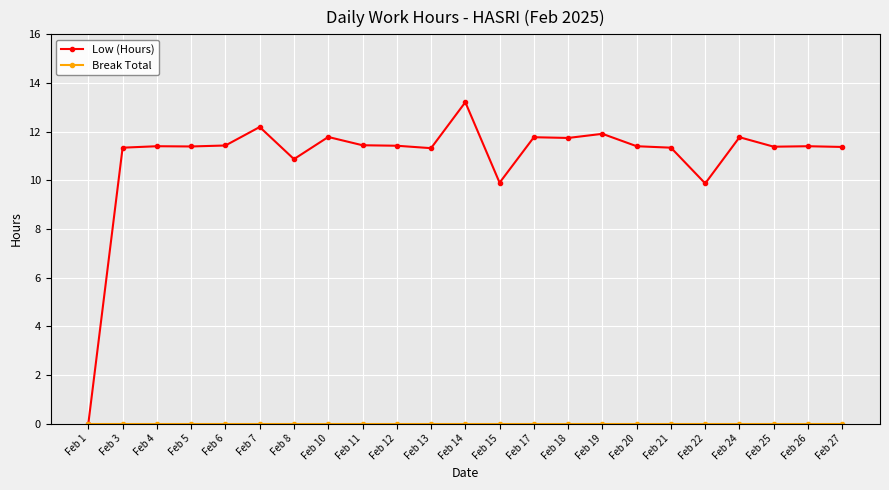

What is the total value across all series at Feb 7?

12.2